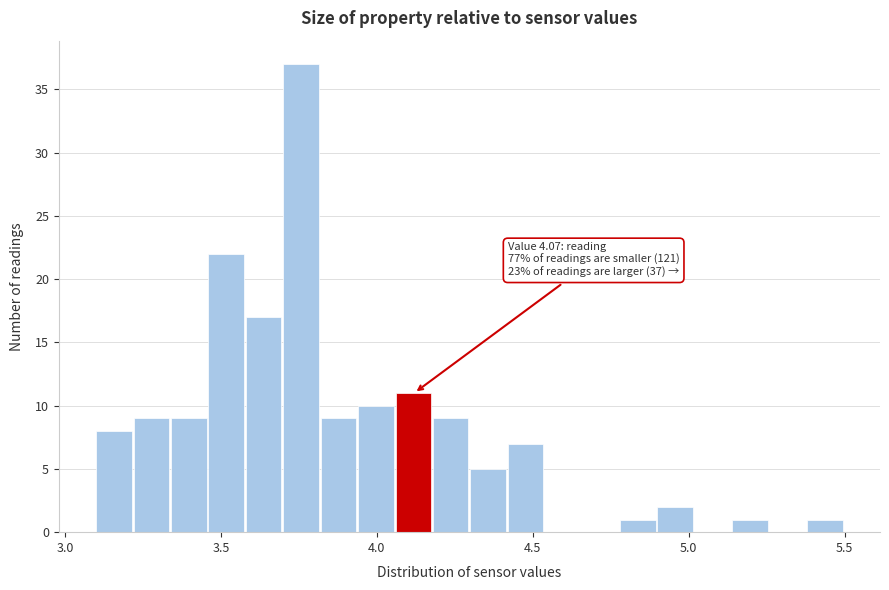

Read against the x-axis, roughly where is the centre of the tallest bar?

3.75